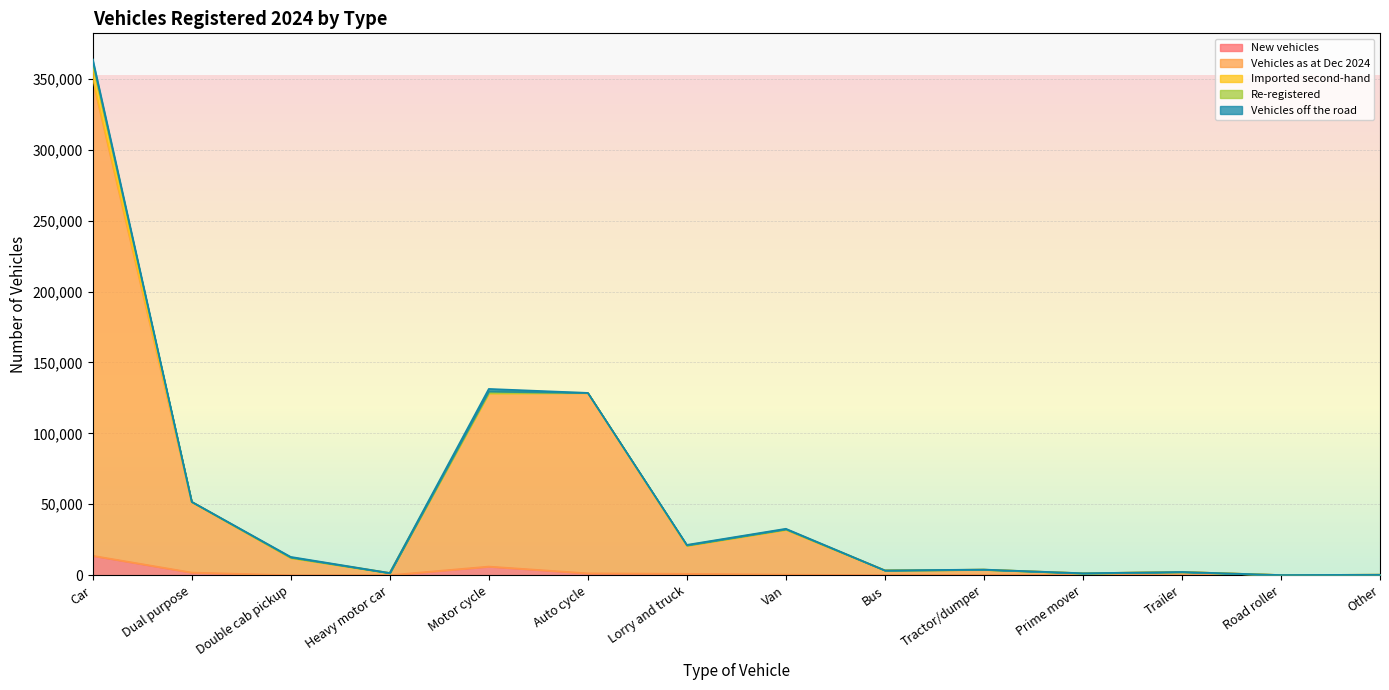

What is the label of the 11th point from the left?

Prime mover